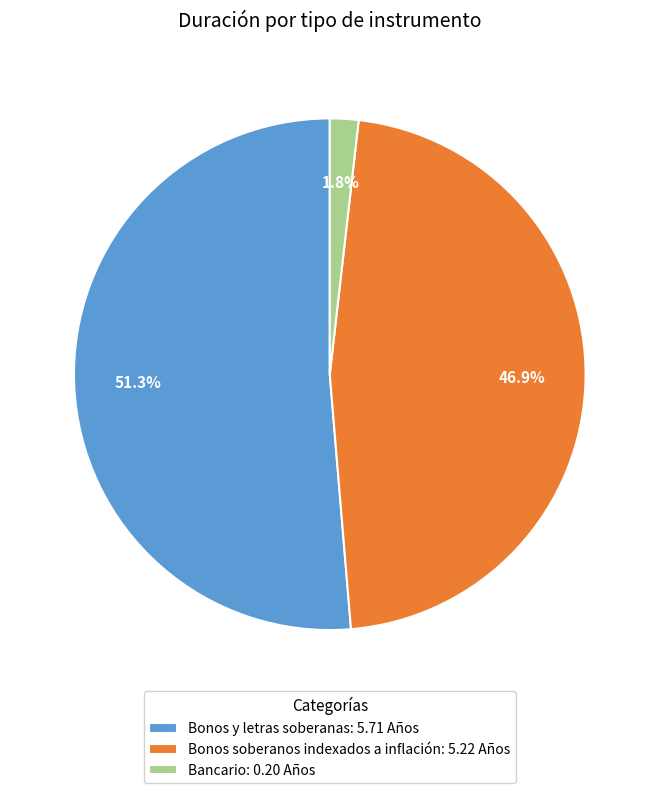

To the nearest percent, what portion does Bancario represent?

2%